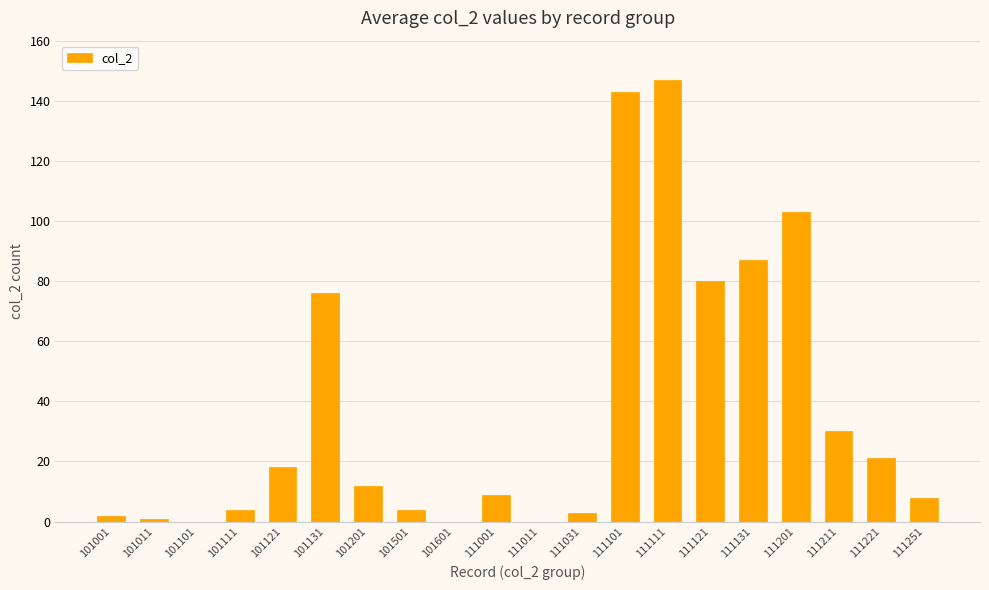

Are the bars grouped side by side (vs. stacked)?

No